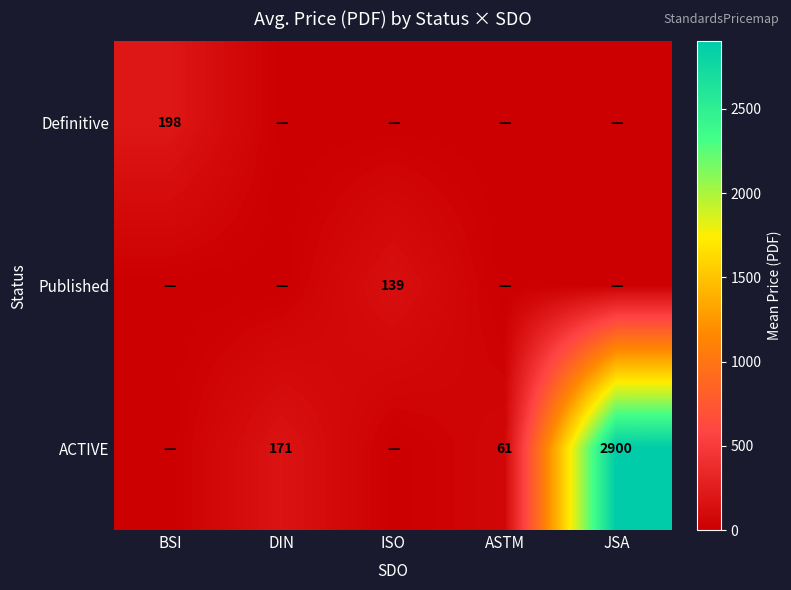

Is it true that ACTIVE equals 1775 at JSA?

False